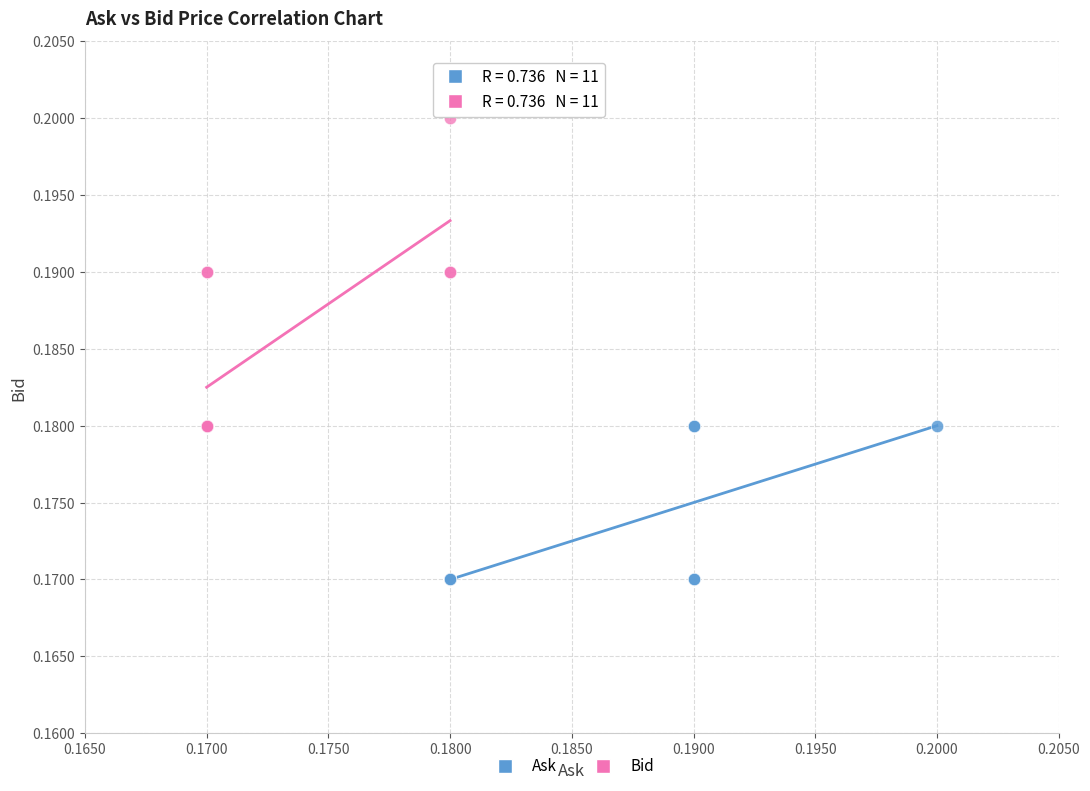

Which series contains the lowest Y value?

Ask